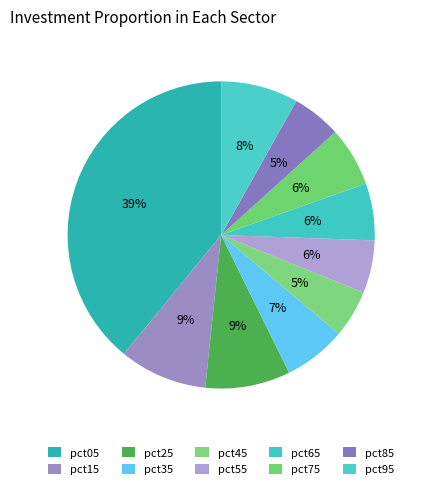

Is pct95 the majority of the pie?

No